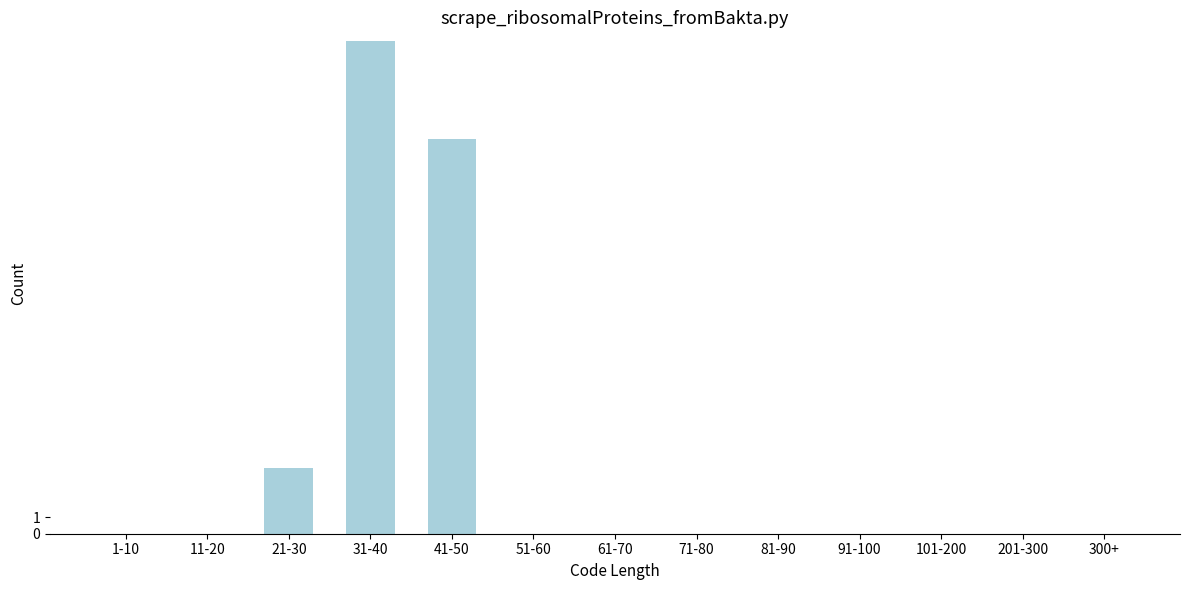

Reading left to right, extract all data points from this chart.

1-10=0	11-20=0	21-30=4	31-40=30	41-50=24	51-60=0	61-70=0	71-80=0	81-90=0	91-100=0	101-200=0	201-300=0	300+=0